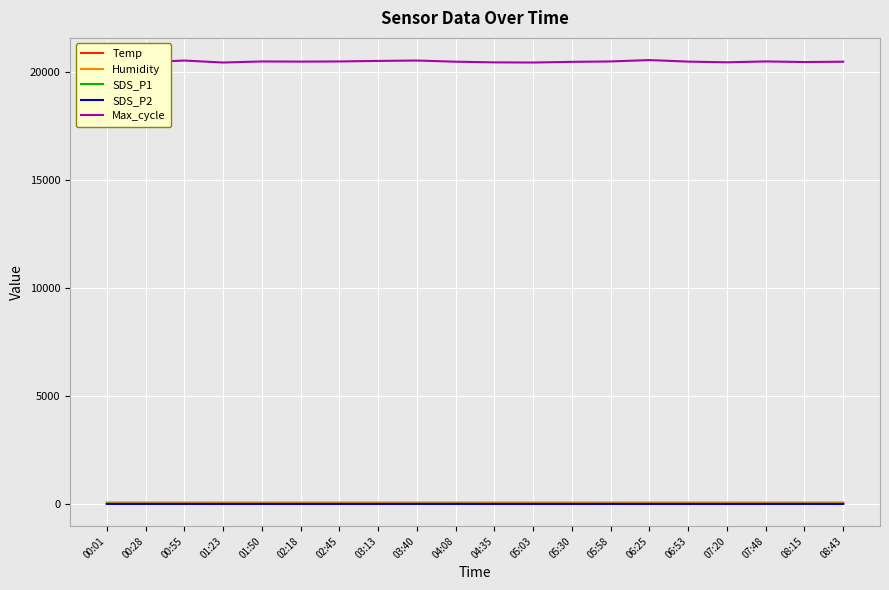

What is the difference between the Max_cycle values at 00:28 and 02:18?

21.0